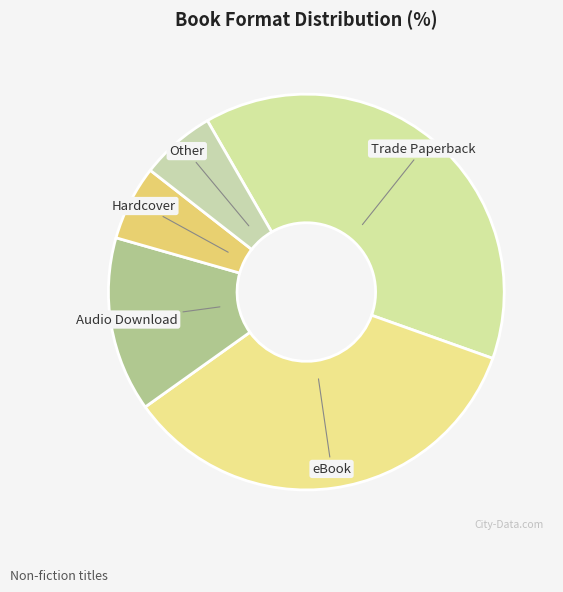

Which has a higher value, Trade Paperback or Hardcover?

Trade Paperback